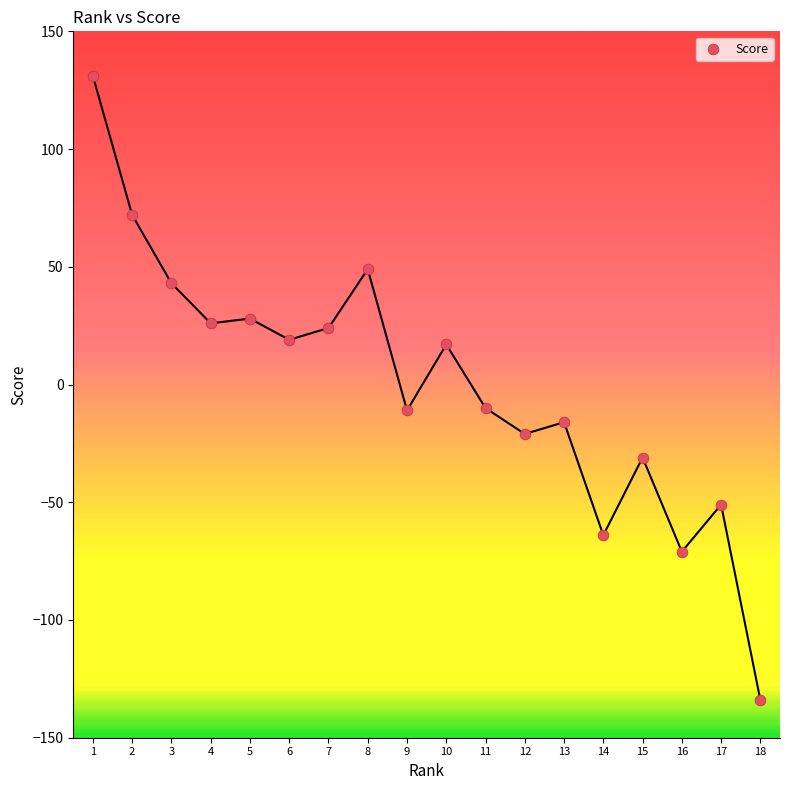

What is the range of X values (max minus min)?

17